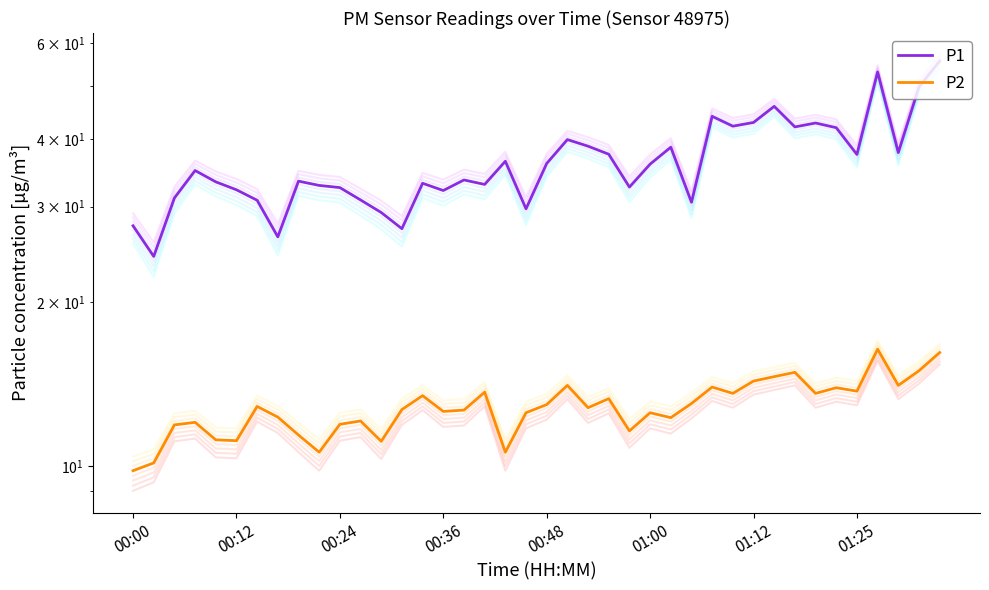

What is the total value across all series at 38?

64.8